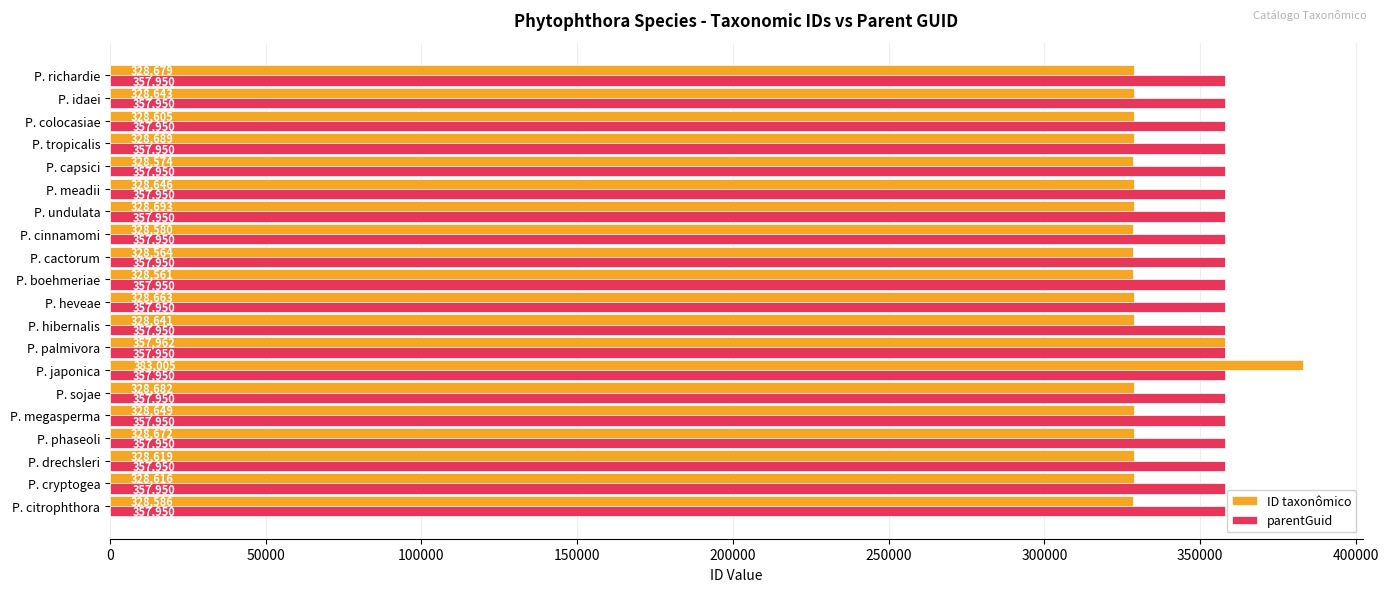

The value of parentGuid at P. citrophthora is 357950. True or false?

True